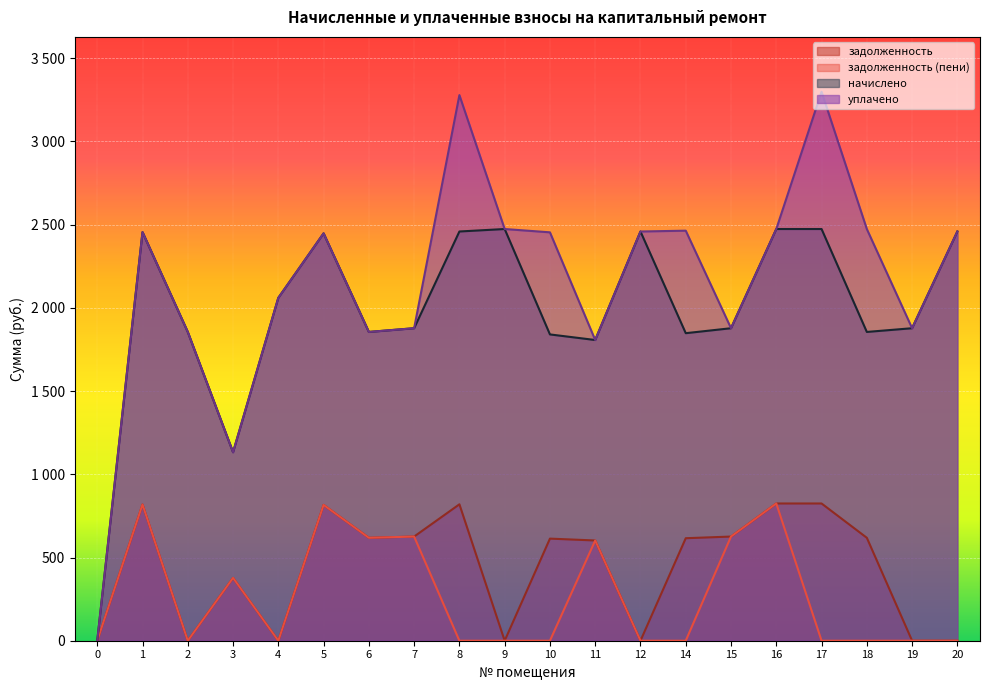

How many data points in задолженность are above 616?

10